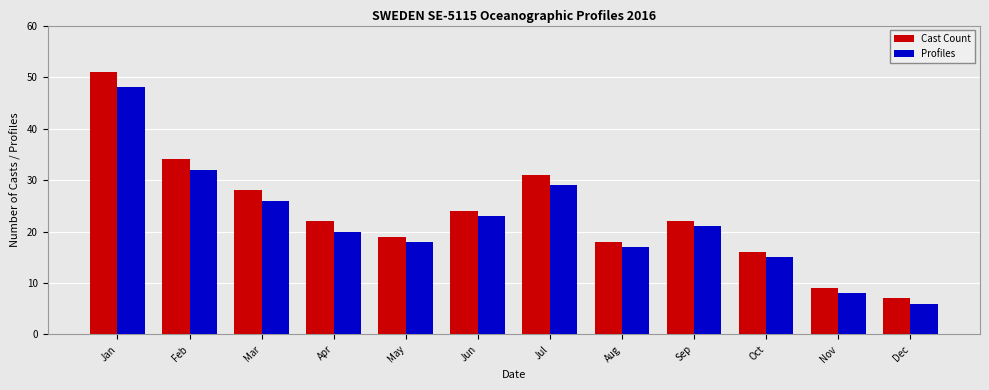

List the series in order of their peak value, highest first.

Cast Count, Profiles